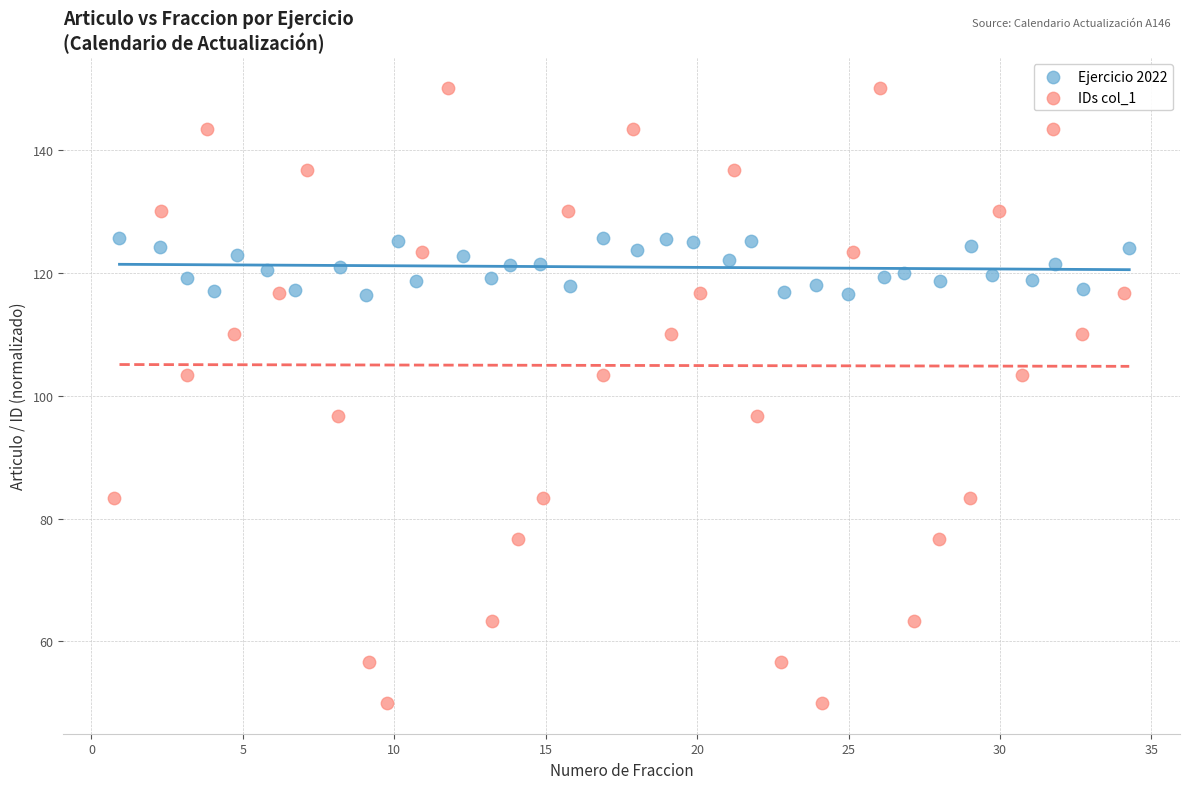

Which series has the largest Y range (max minus min)?

IDs col_1